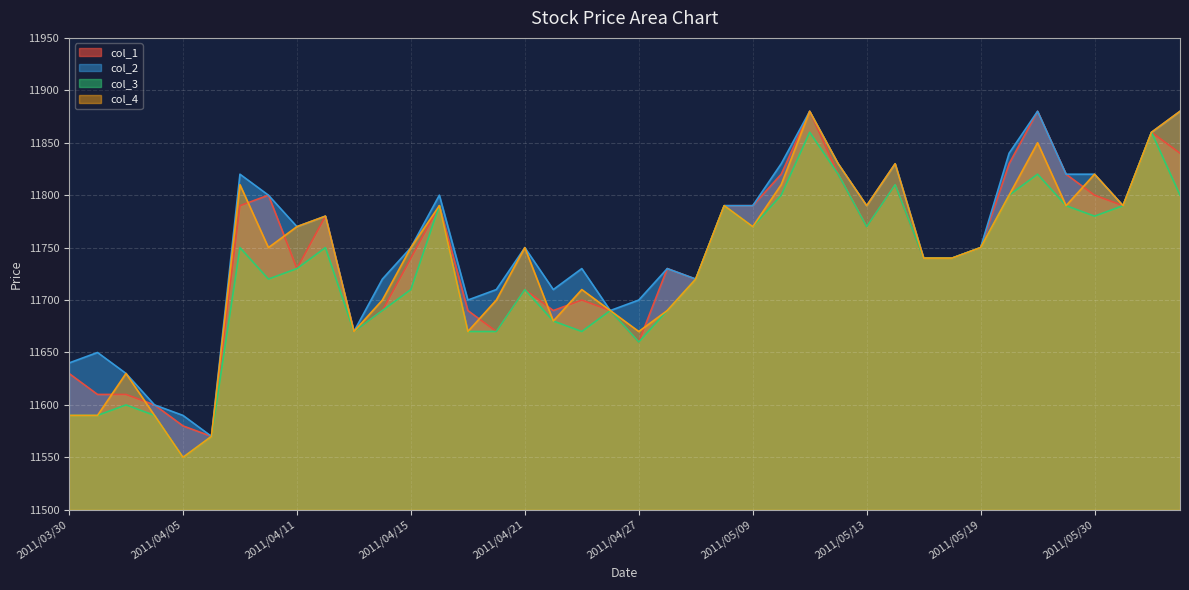

Reading left to right, list all the values displayed in this chart.

col_1: 11630	11610	11610	11600	11580	11570	11790	11800	11730	11780	11670	11690	11740	11790	11690	11670	11710	11690	11700	11690	11660	11730	11720	11790	11790	11820	11880	11820	11770	11810	11740	11740	11750	11830	11880	11820	11800	11790	11860	11840
col_2: 11640	11650	11630	11600	11590	11570	11820	11800	11770	11780	11670	11720	11750	11800	11700	11710	11750	11710	11730	11690	11700	11730	11720	11790	11790	11830	11880	11830	11790	11830	11740	11740	11750	11840	11880	11820	11820	11790	11860	11880
col_3: 11590	11590	11600	11590	11550	11570	11750	11720	11730	11750	11670	11690	11710	11790	11670	11670	11710	11680	11670	11690	11660	11690	11720	11790	11770	11800	11860	11820	11770	11810	11740	11740	11750	11800	11820	11790	11780	11790	11860	11800
col_4: 11590	11590	11630	11590	11550	11570	11810	11750	11770	11780	11670	11700	11750	11790	11670	11700	11750	11680	11710	11690	11670	11690	11720	11790	11770	11810	11880	11830	11790	11830	11740	11740	11750	11800	11850	11790	11820	11790	11860	11880